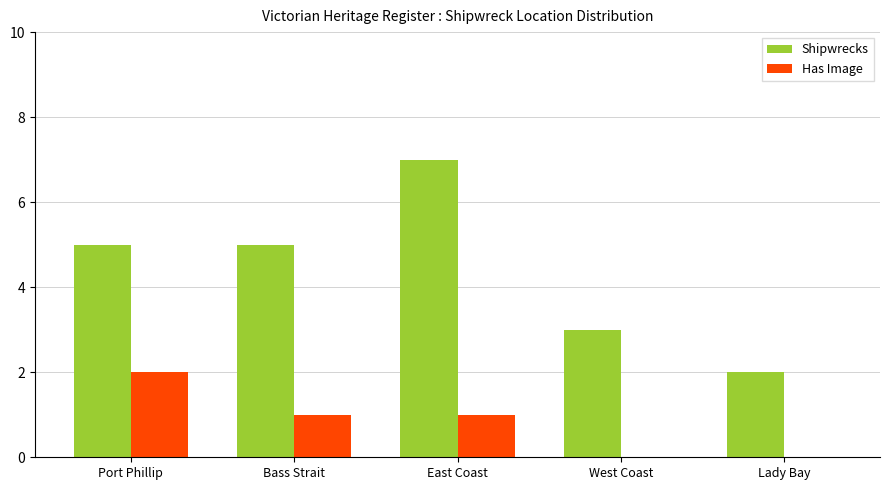

What value does the Shipwrecks series have at Bass Strait?

5